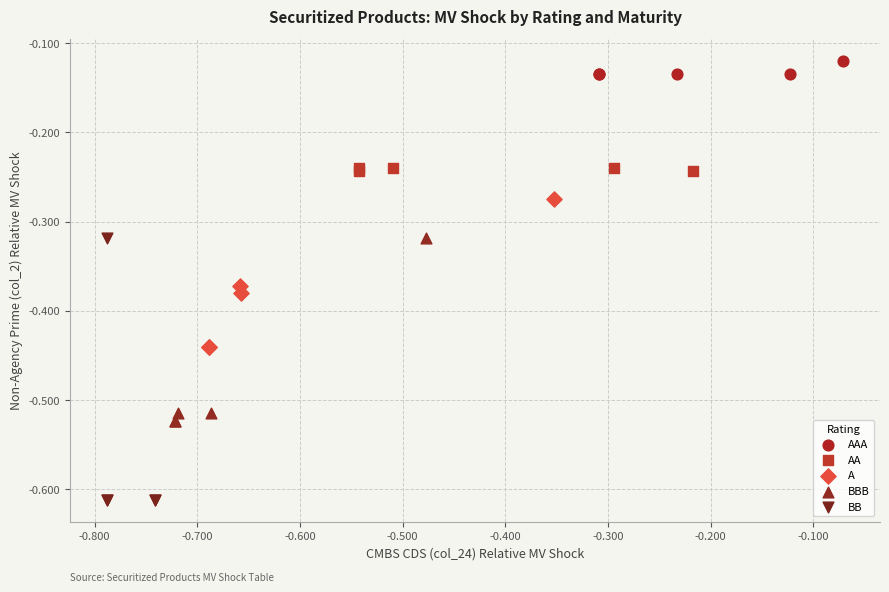

Which series has the widest spread of Y values?

BB